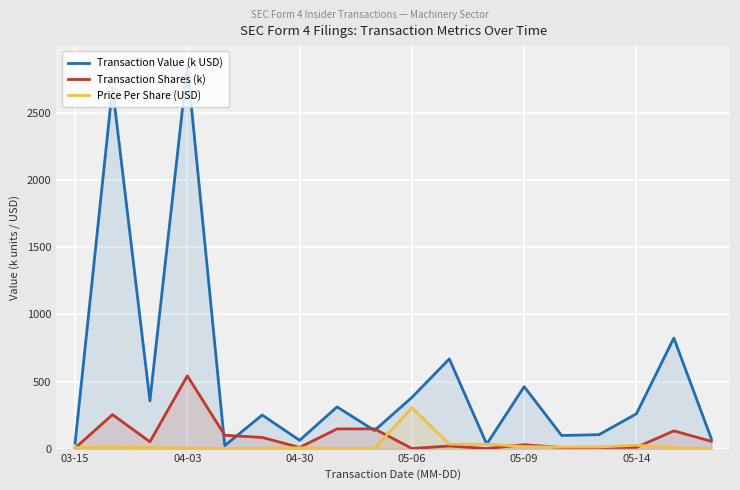

How many distinct data groups are displayed?

3